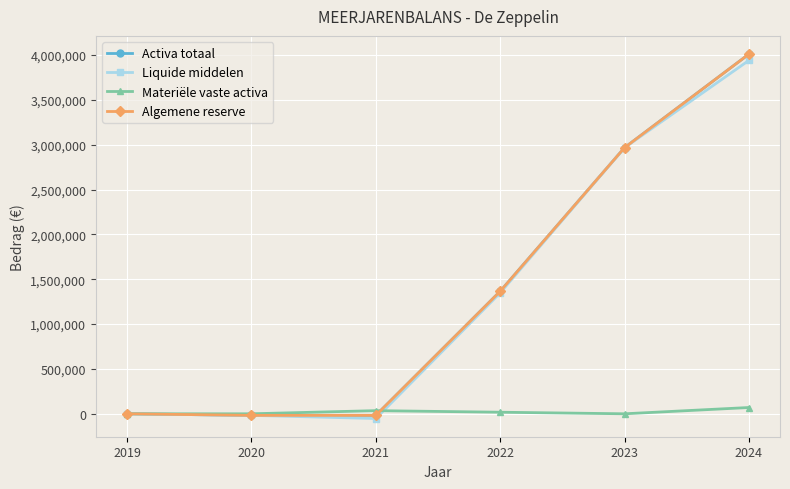

Is the value of Materiële vaste activa at 2020 greater than the value of Activa totaal at 2022?

No